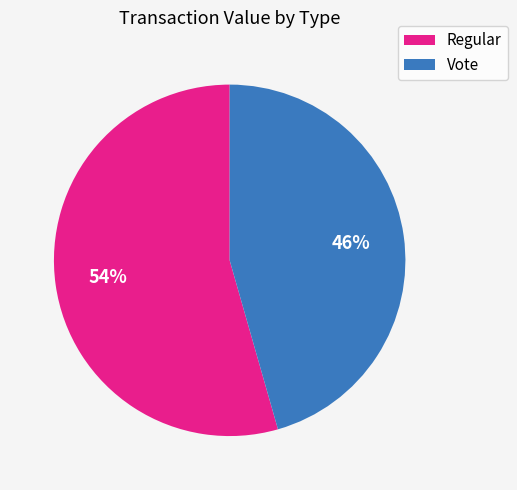

Is there a majority slice in this chart?

Yes